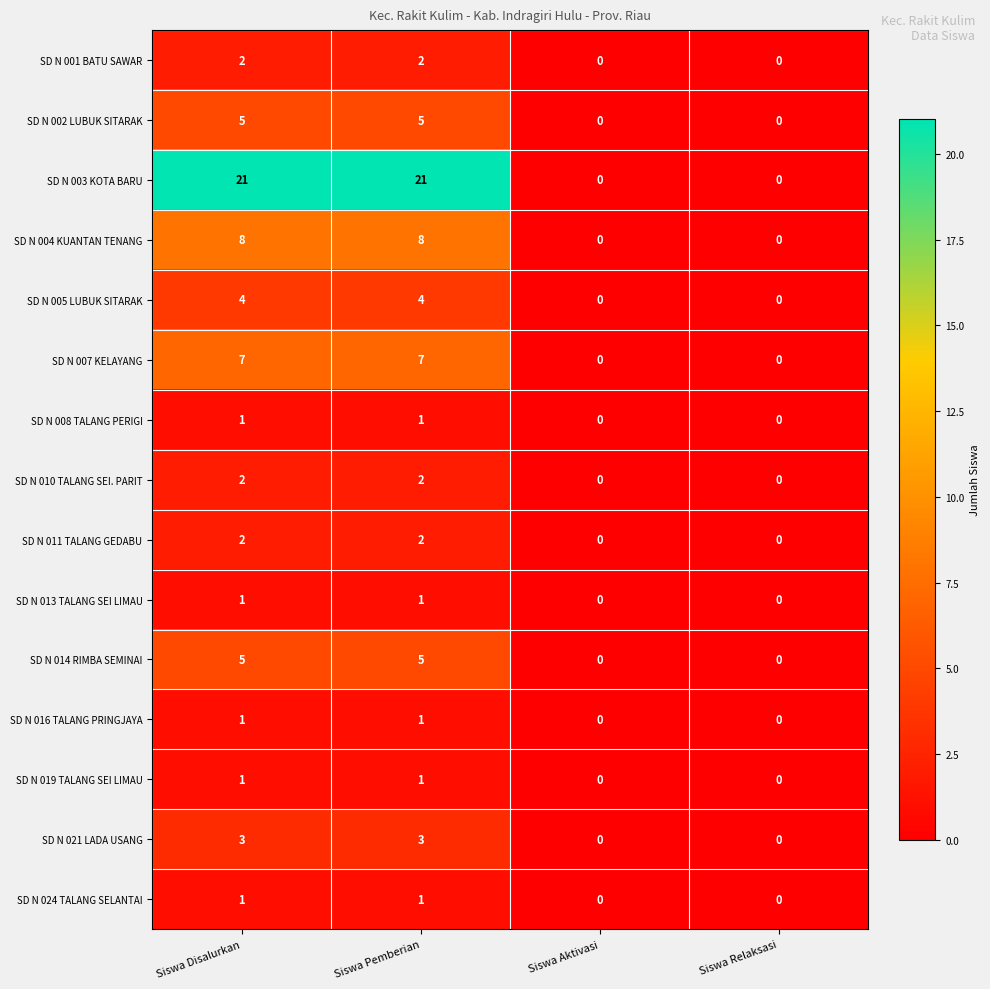

Is it true that SD N 007 KELAYANG equals 0 at Siswa Aktivasi?

True